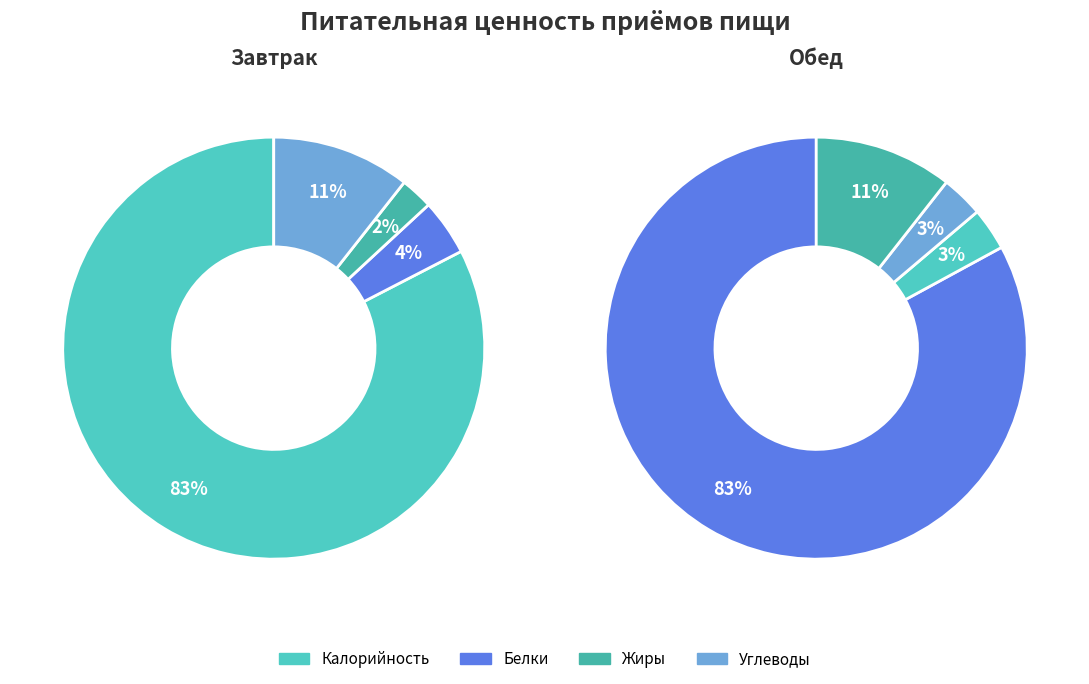

Between Калорийность and Белки, which is larger?

Калорийность